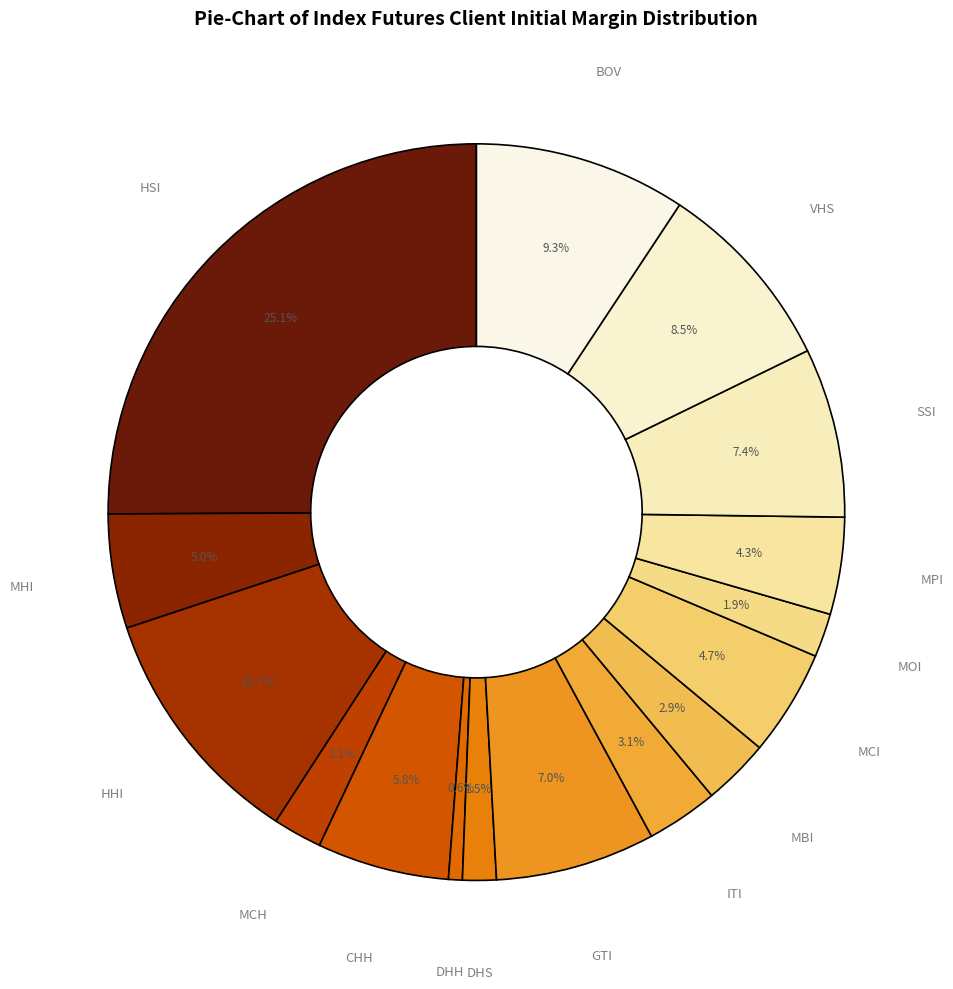

Count the number of slices in the pie.

16